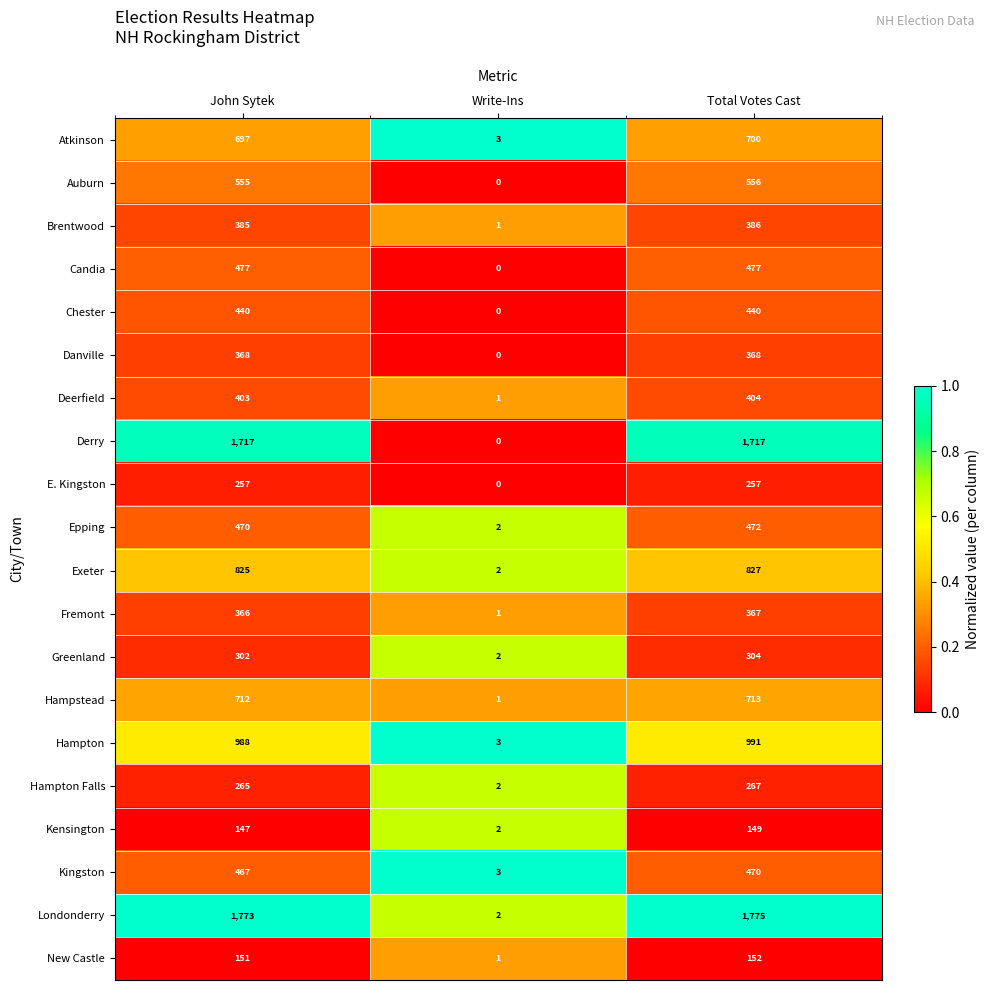

How many Derry values are between 0 and 1717?

3